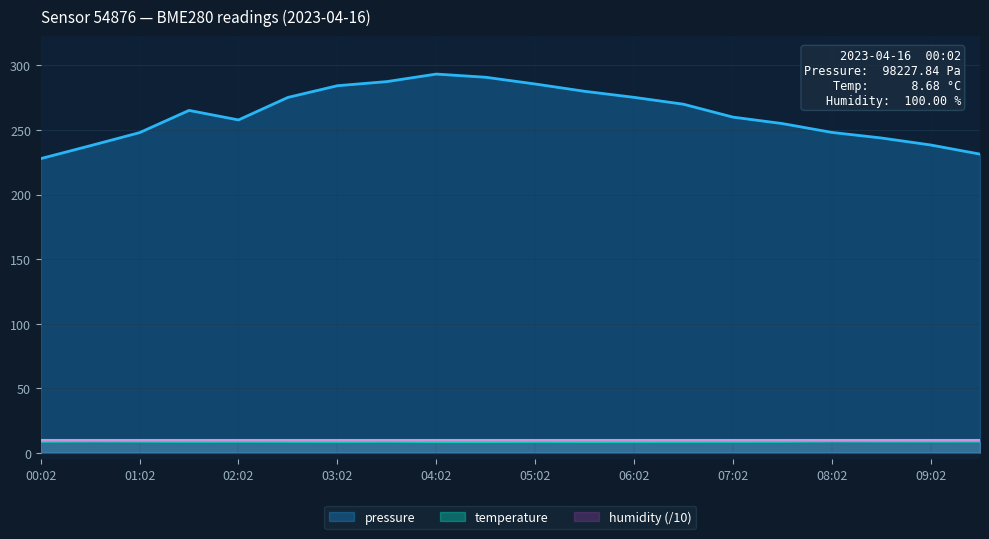

At which category does temperature reach its first local peak?

00:32